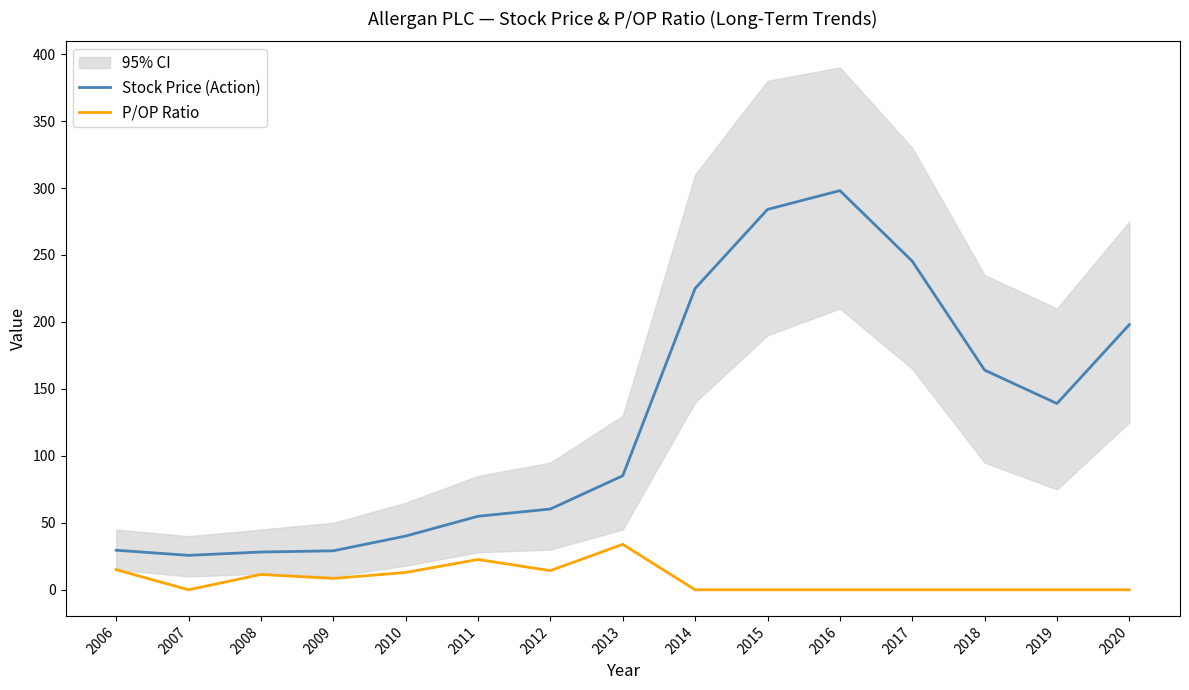

The value of P/OP Ratio at 2020 is 0.0. True or false?

True